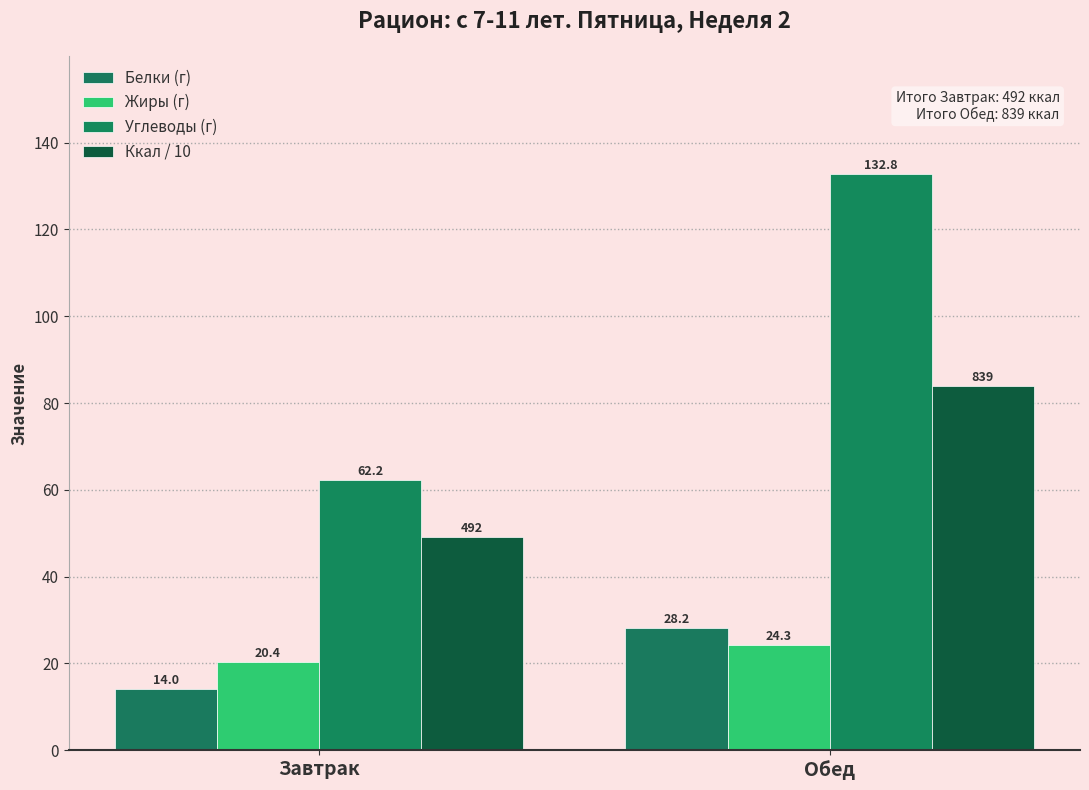

What is the sum of all Углеводы (г) values?

194.9